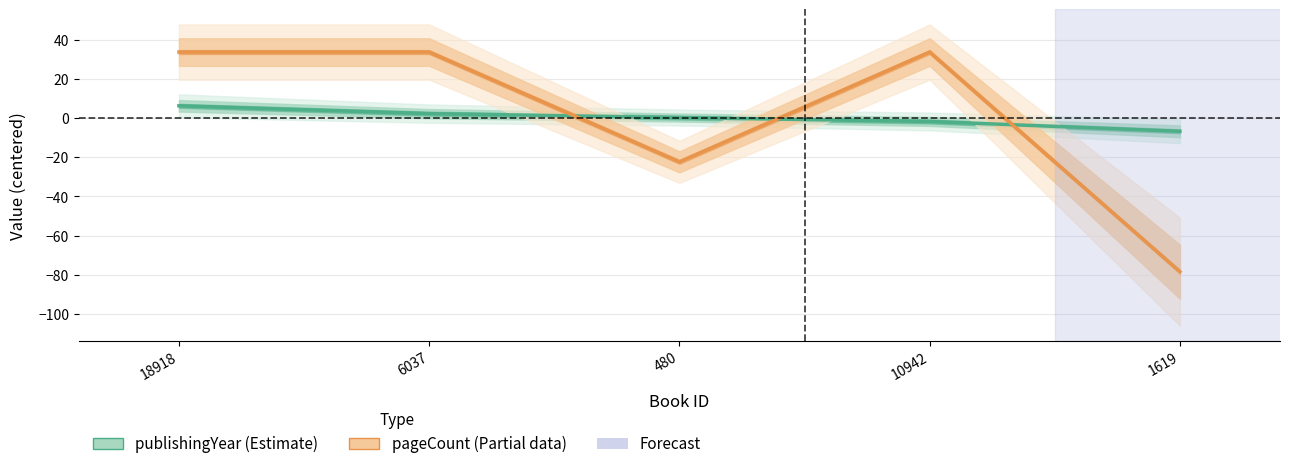

Which has a higher value, 6037 or 18918?

18918